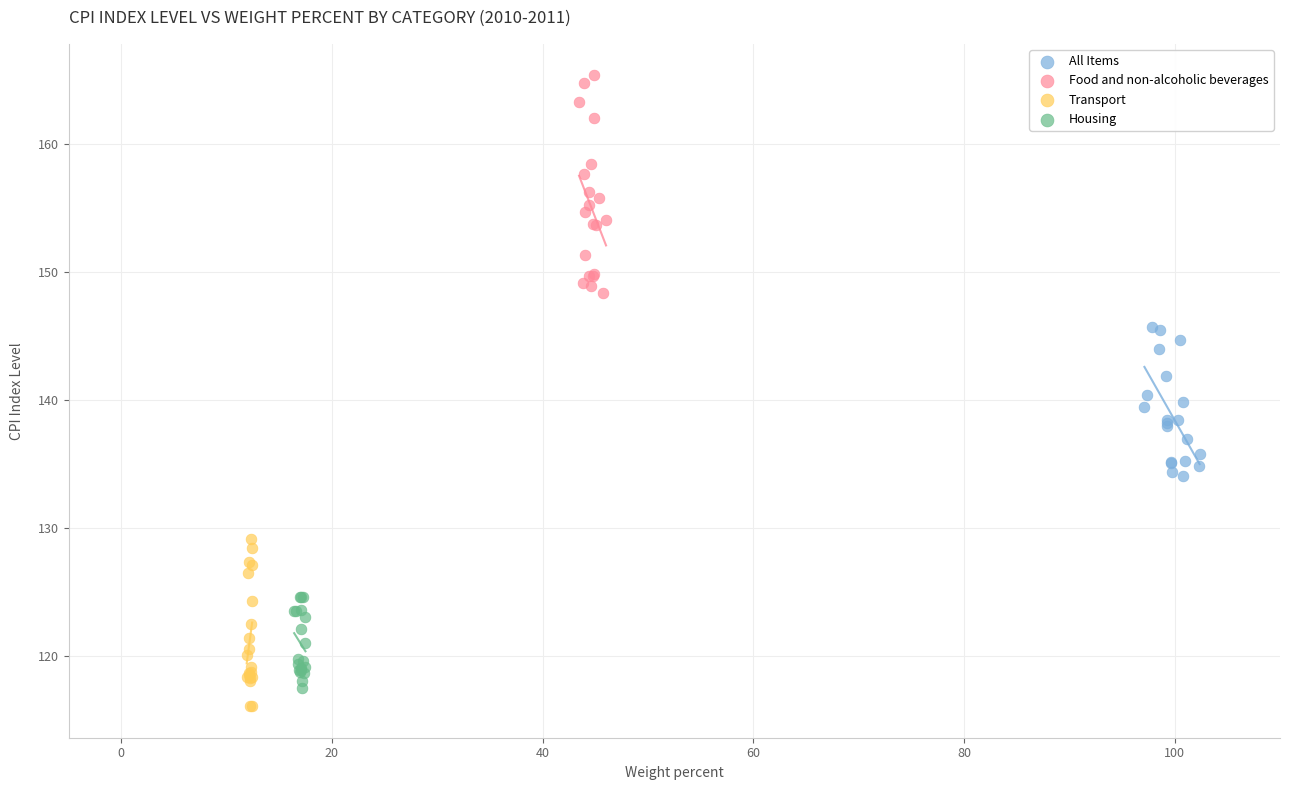

Which series has the largest Y range (max minus min)?

Food and non-alcoholic beverages